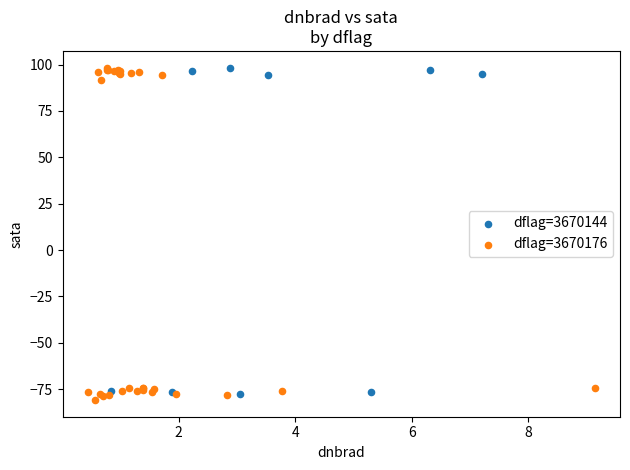

Which series has the largest Y range (max minus min)?

dflag=3670176